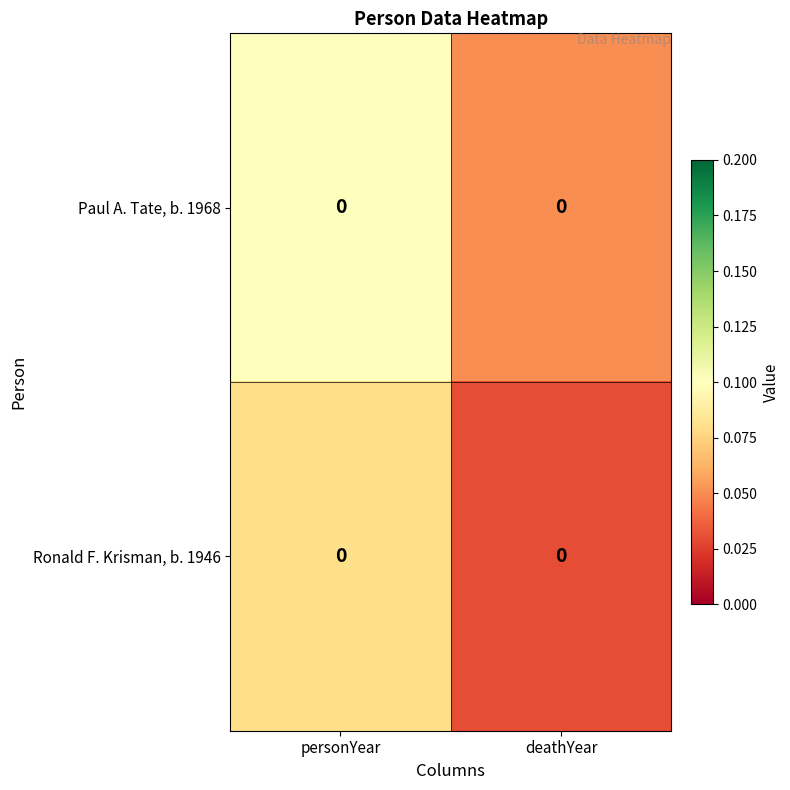

What is the sum of the row_0 values at deathYear and personYear?

0.2